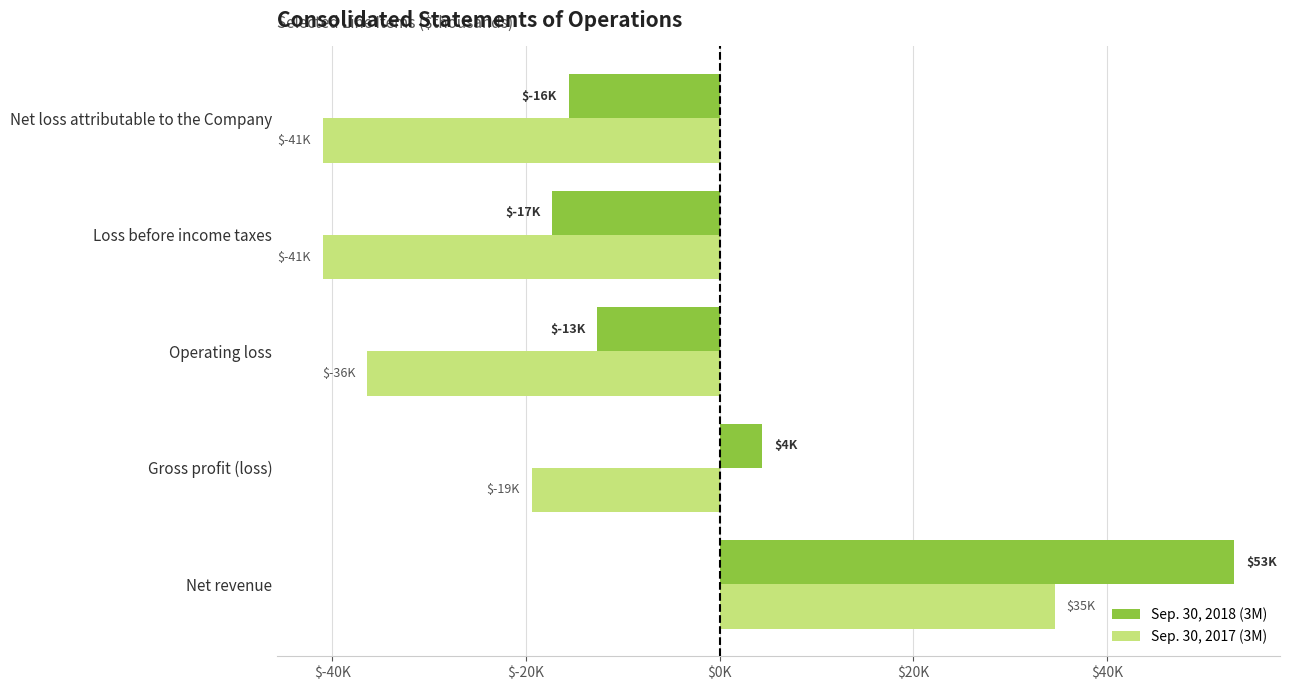

What are all the series names shown in the legend?

Sep. 30, 2018 (3M), Sep. 30, 2017 (3M)